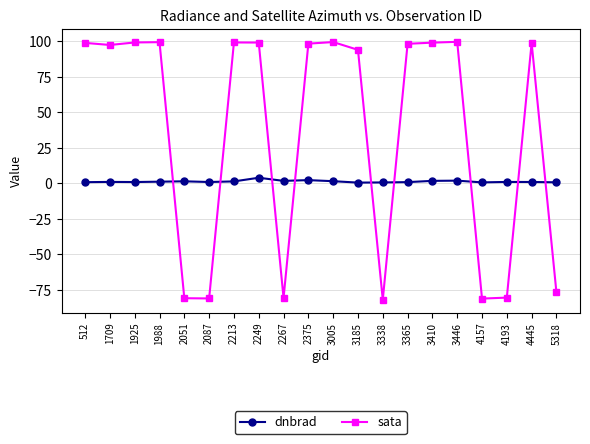

Rank the series at 2087 from highest to lowest value.

dnbrad, sata